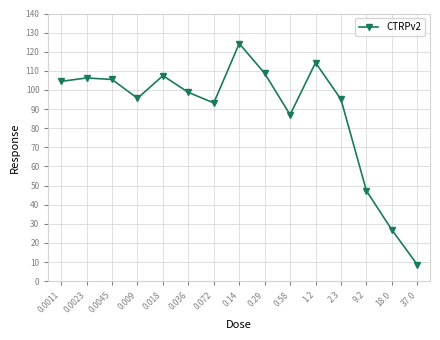

What is the sum of all values?

1323.7